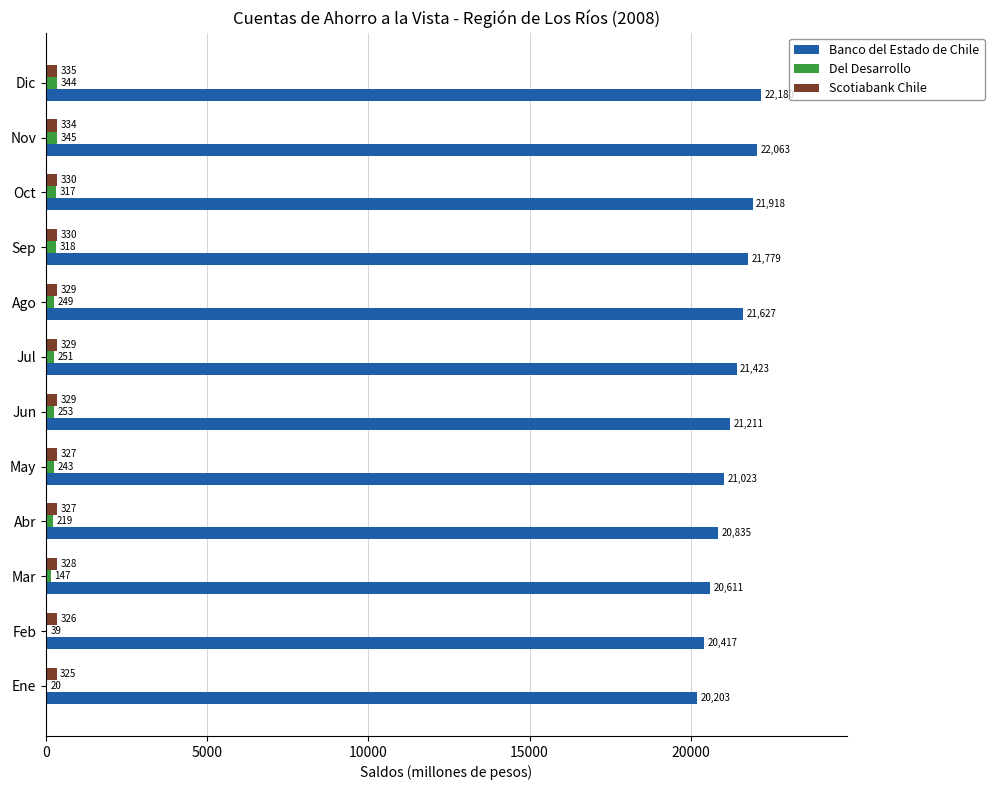

What are all the series names shown in the legend?

Banco del Estado de Chile, Del Desarrollo, Scotiabank Chile